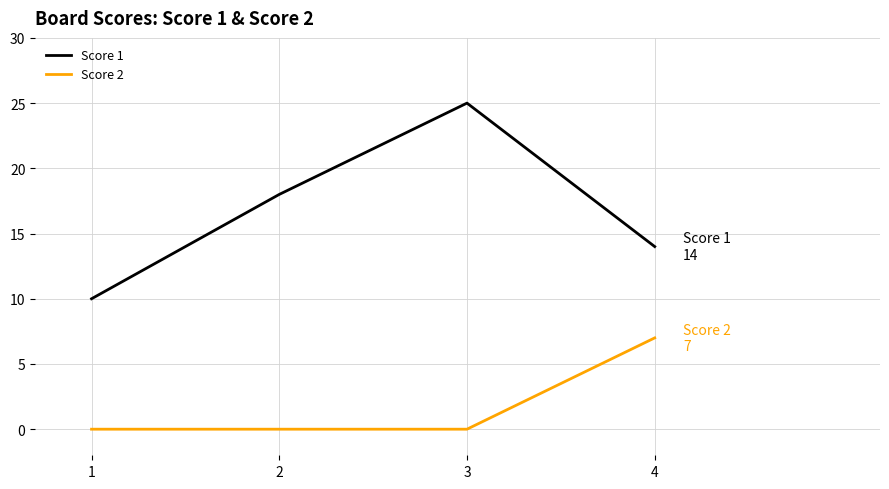

What is the difference between the maximum and minimum values in the Score 2 series?

7